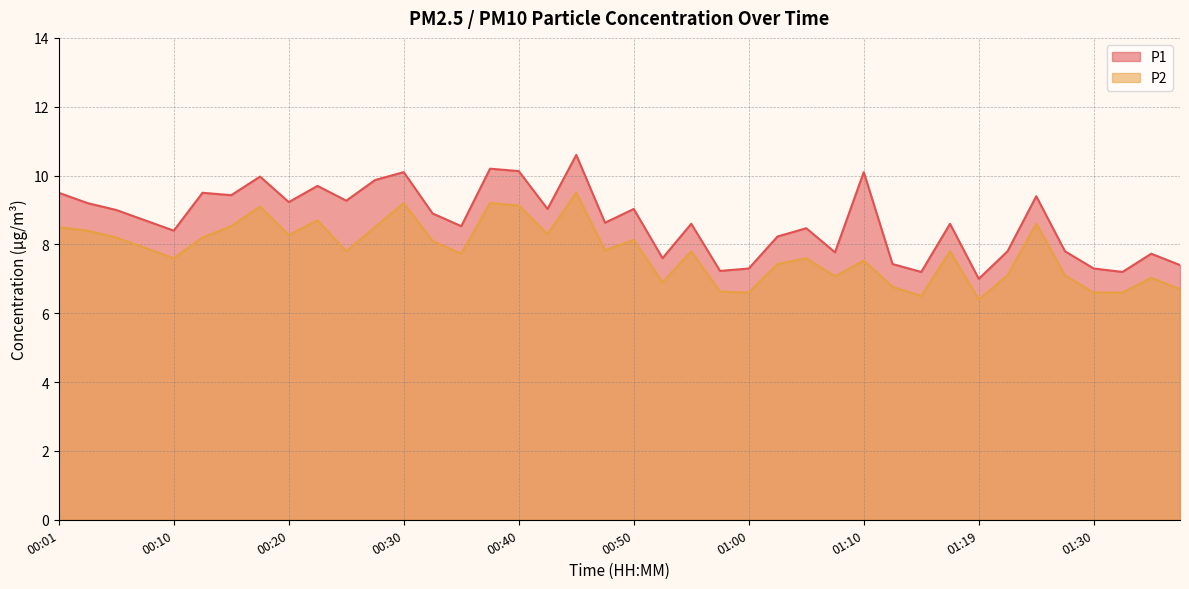

What is the average value of the P1 series?

8.7